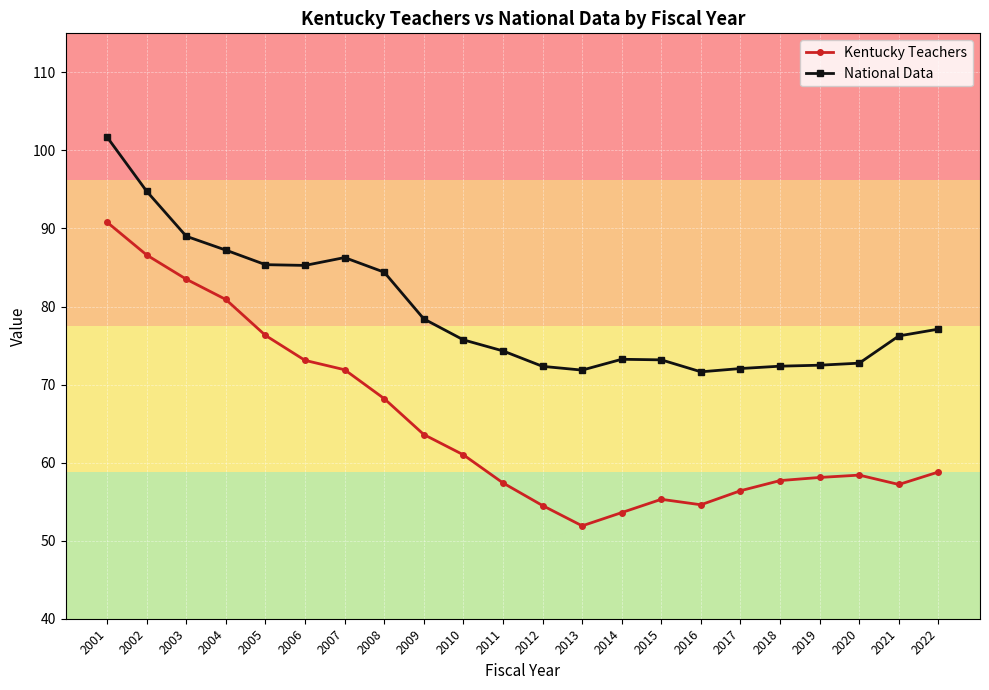

What is the smallest value displayed?

51.9